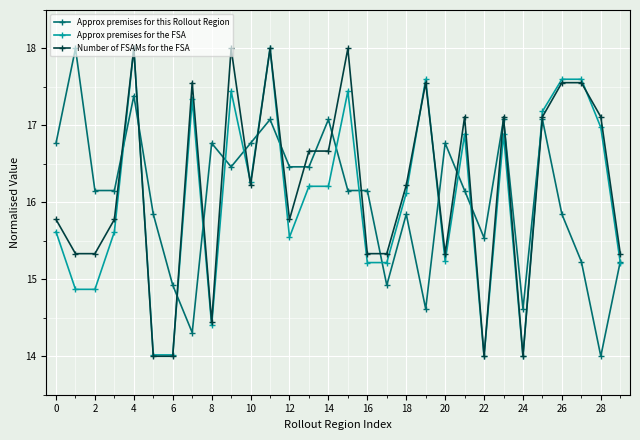

What is the smallest value displayed?

14.0